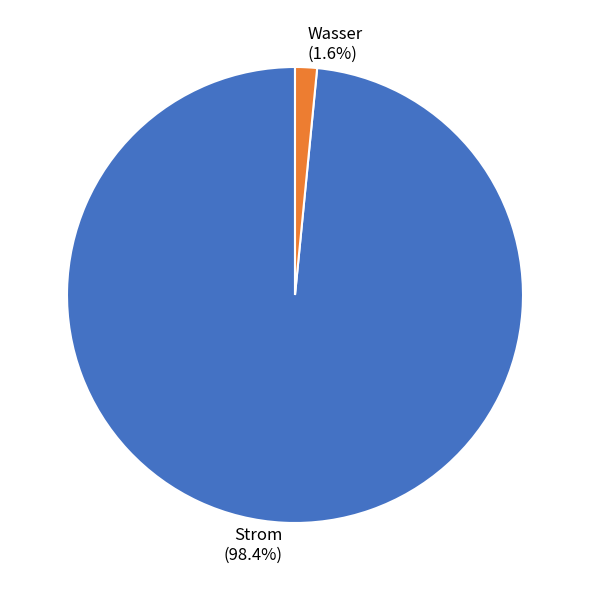

Is the sum of Strom and Wasser greater than half?

Yes